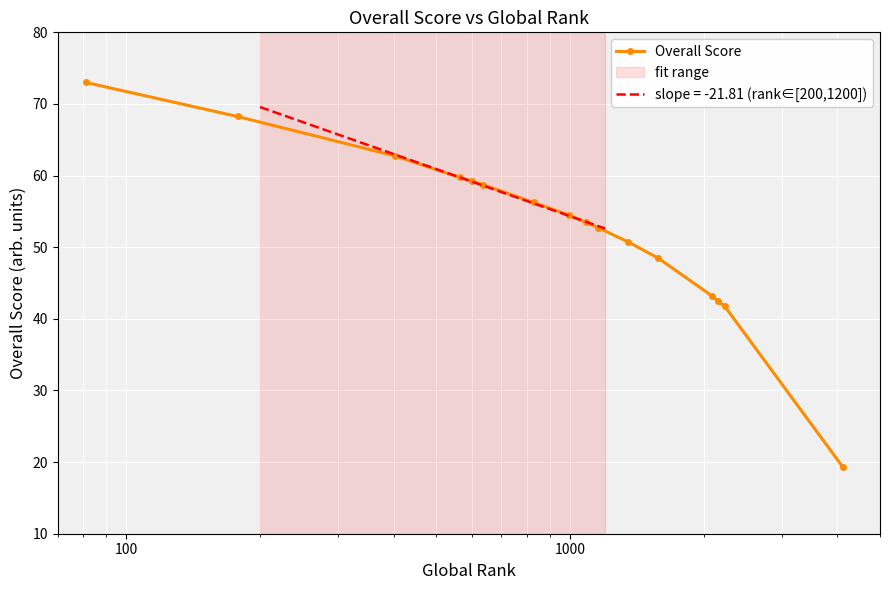

What is the highest value of the Overall Score series?

73.0